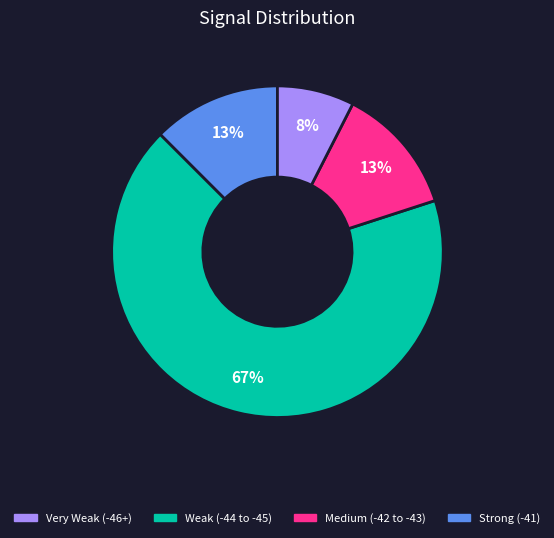

Is there a majority slice in this chart?

Yes